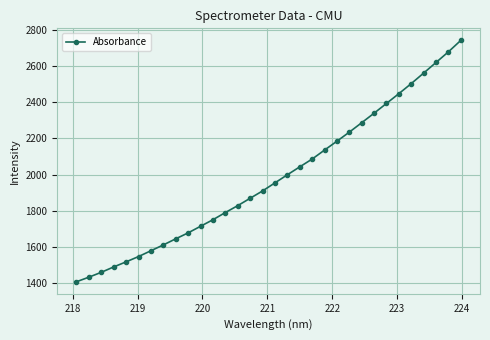

What is the value of the 22nd point from the left?

2184.8